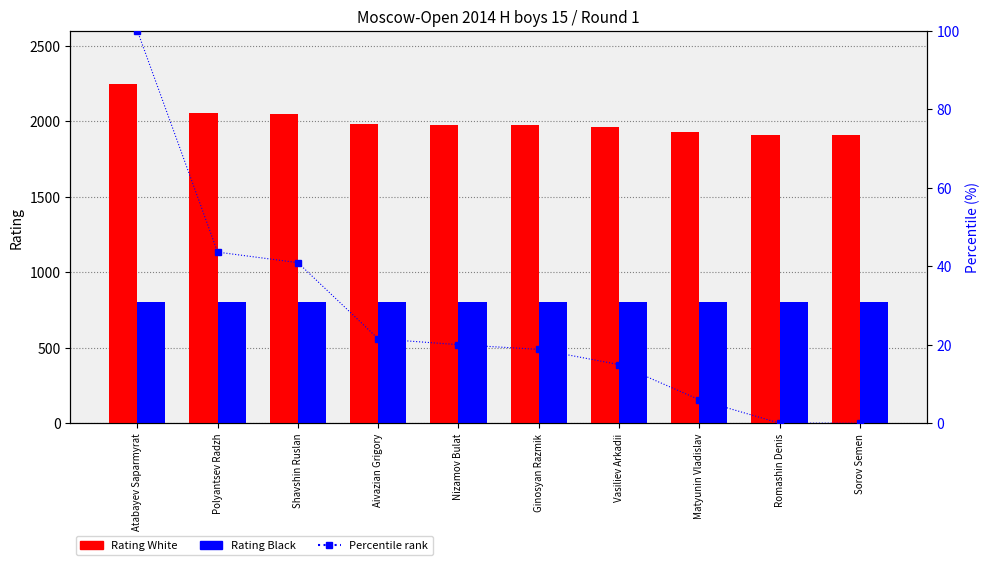

What is the difference between the maximum and second lowest values in the Rating White series?

335.0